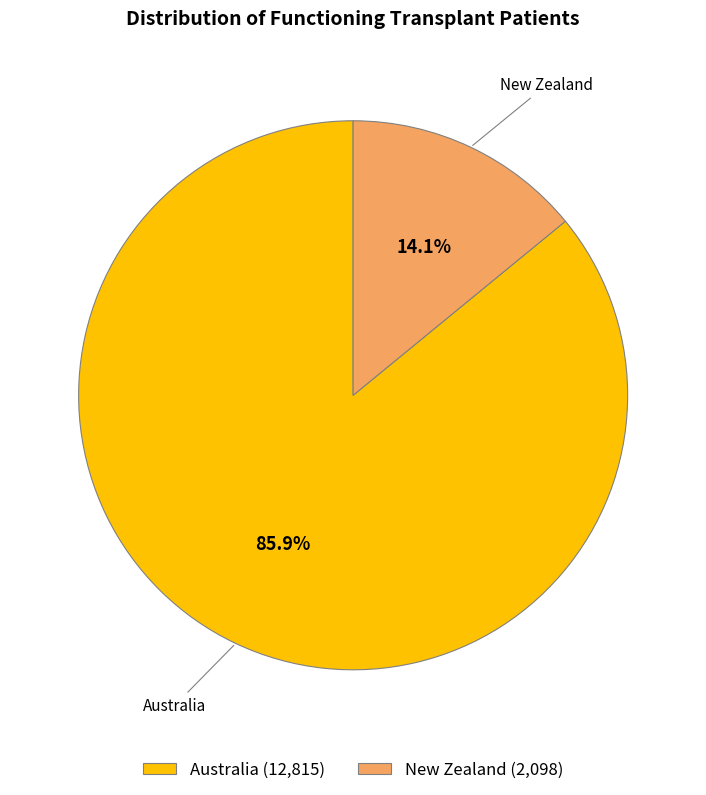

To the nearest percent, what is the average slice percentage?

50%